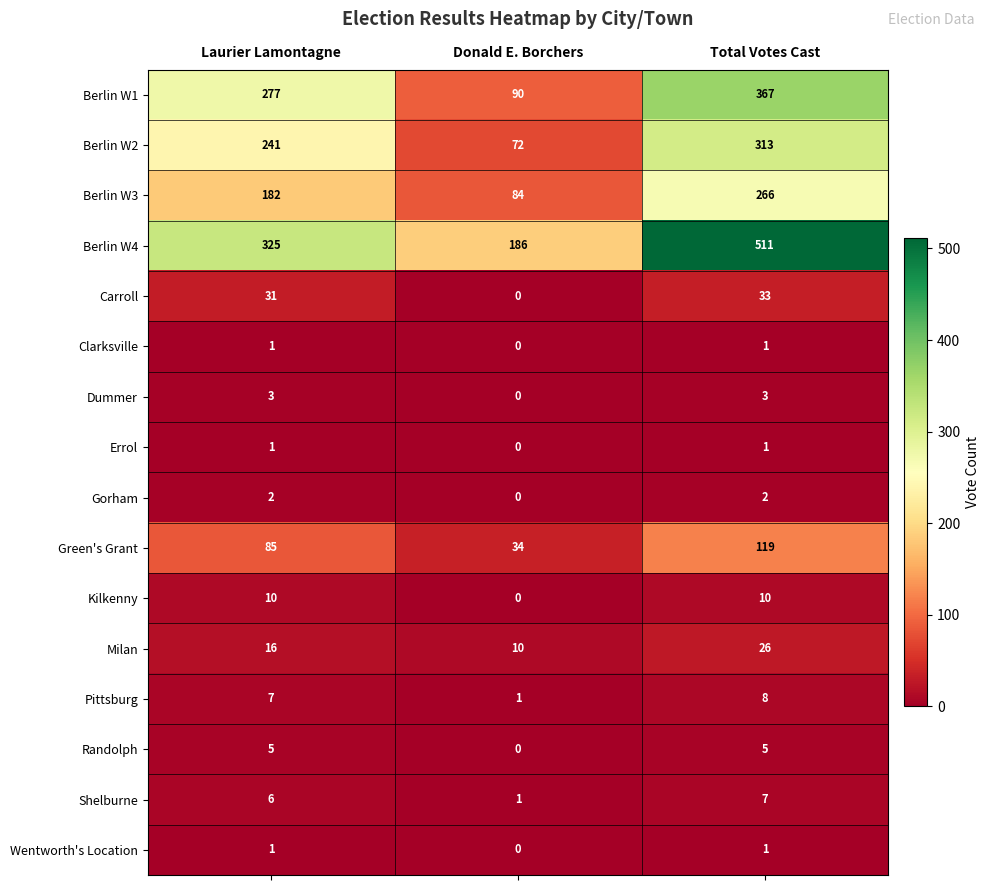

How many values in the Wentworth's Location series are below 1?

1